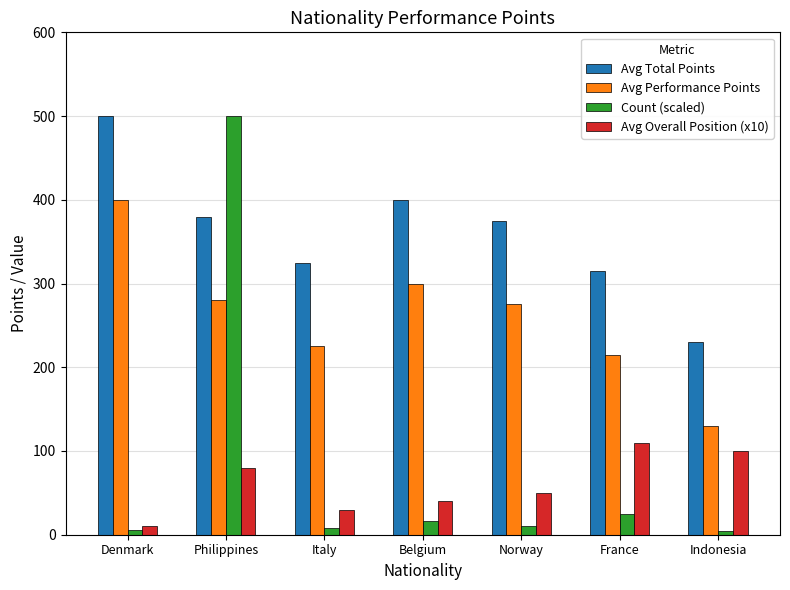

What is the spread (max minus min) of values at France?

290.7